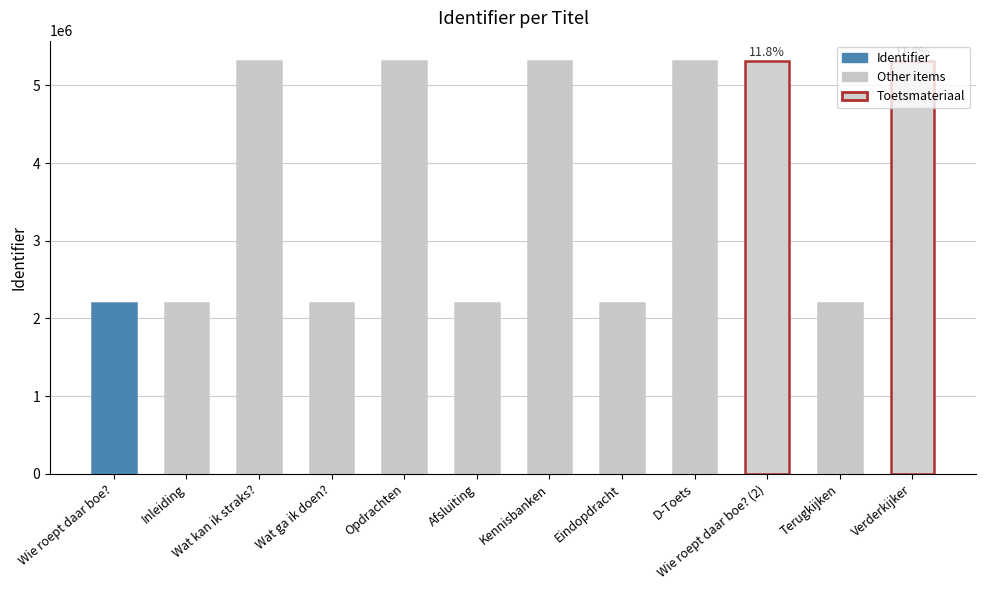

Count the number of data series in this chart.

1